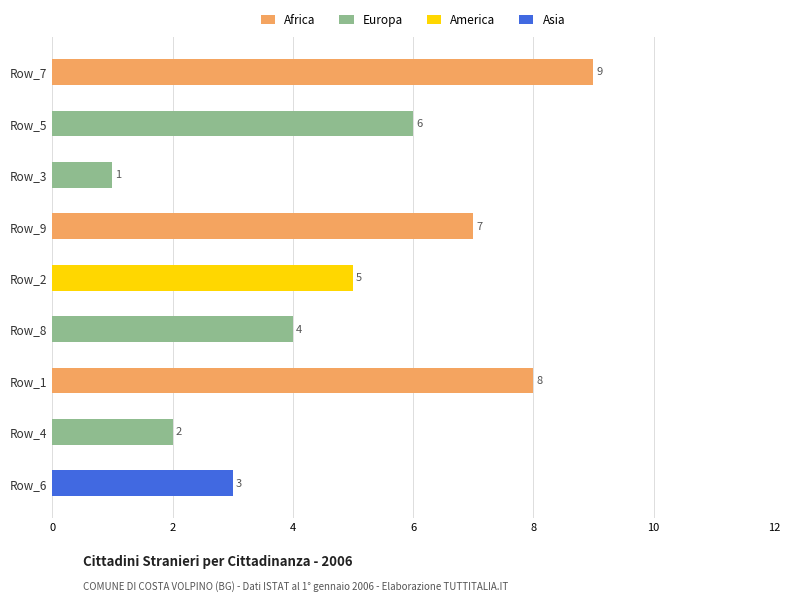

Is it true that the value at Row_5 is 3?

False